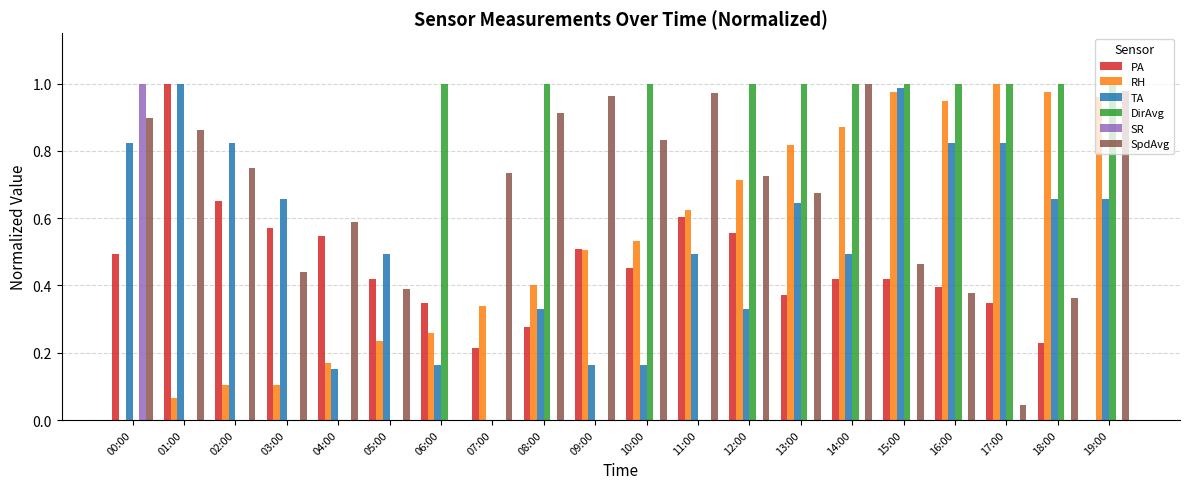

What is the sum of the SpdAvg values at 16:00 and 09:00?

1.3